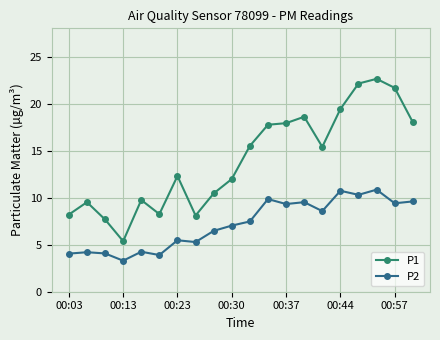

Rank the series by their maximum value, from highest to lowest.

P1, P2